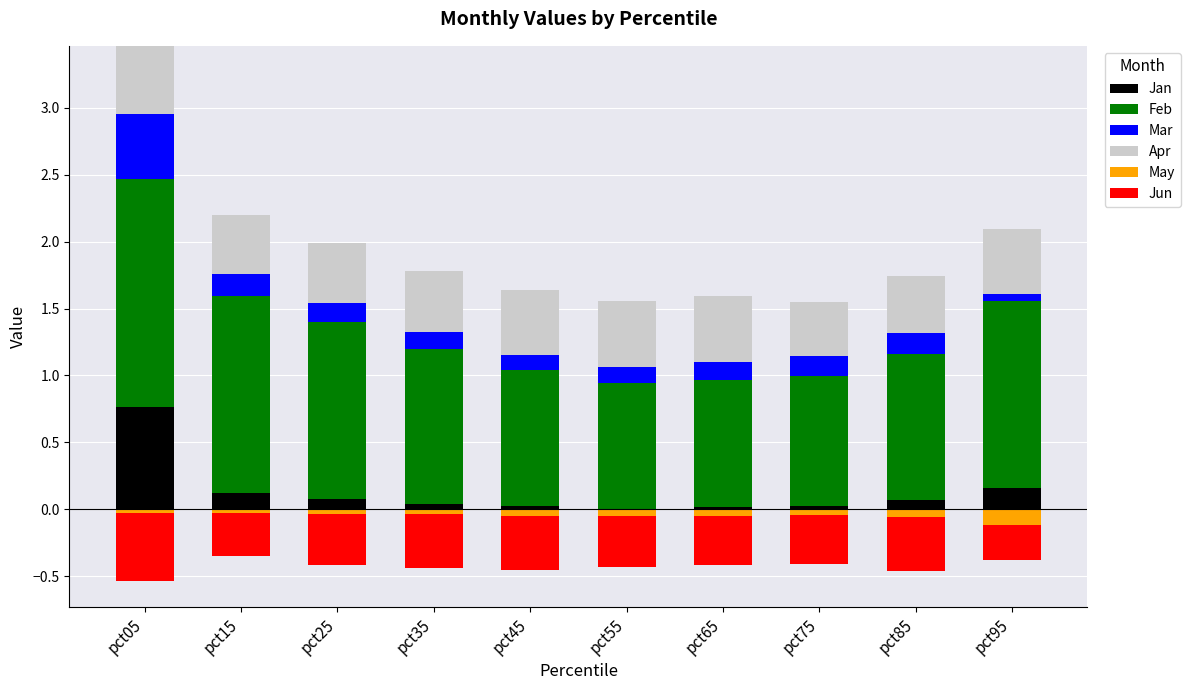

At which category is the sum across all series the highest?

pct05